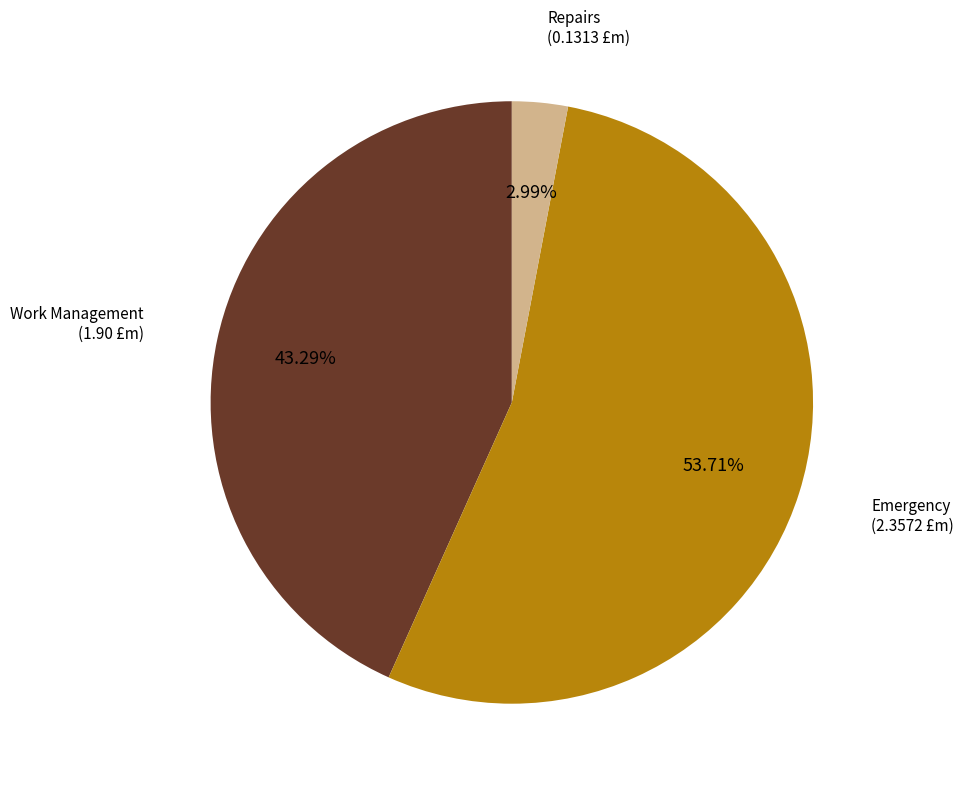

Does any single category account for the majority?

Yes